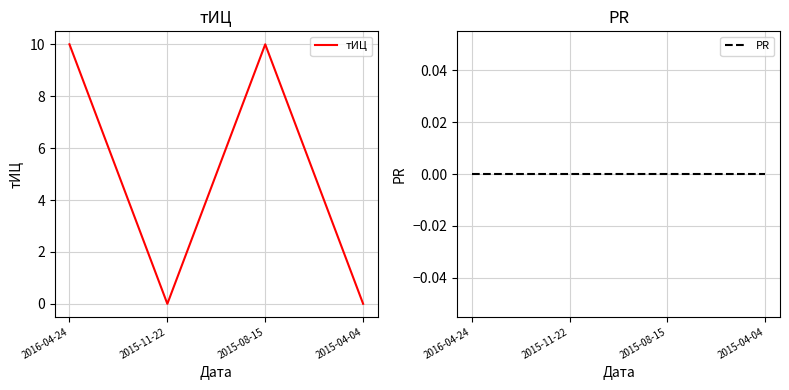

At how many categories does at least one series exceed 5?

2